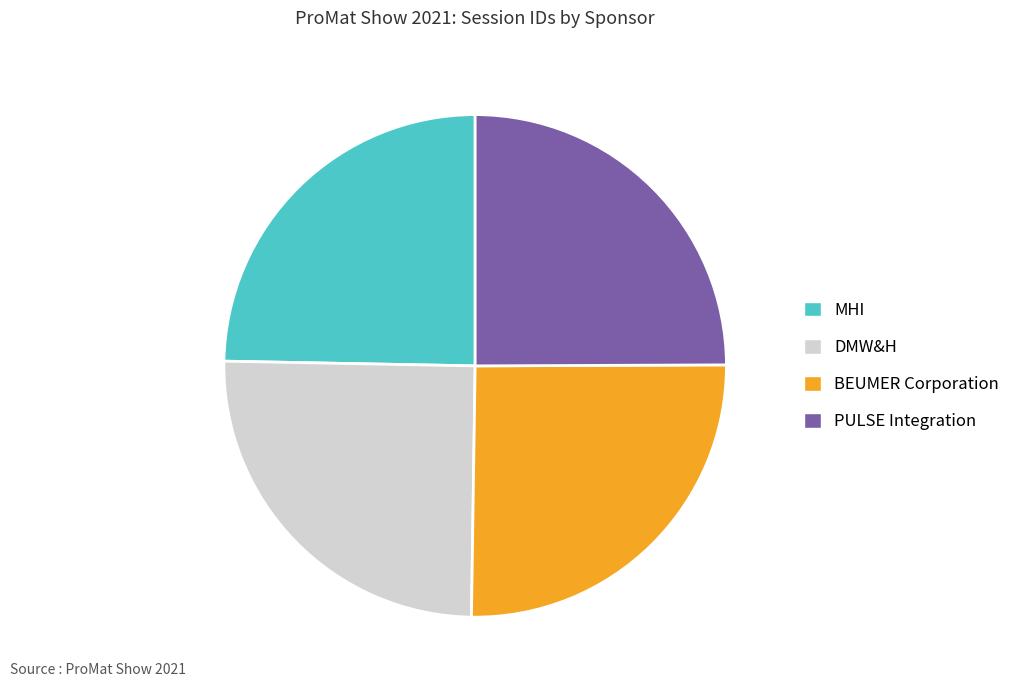

What is the ratio of the value at BEUMER Corporation to the value at DMW&H?

1.0